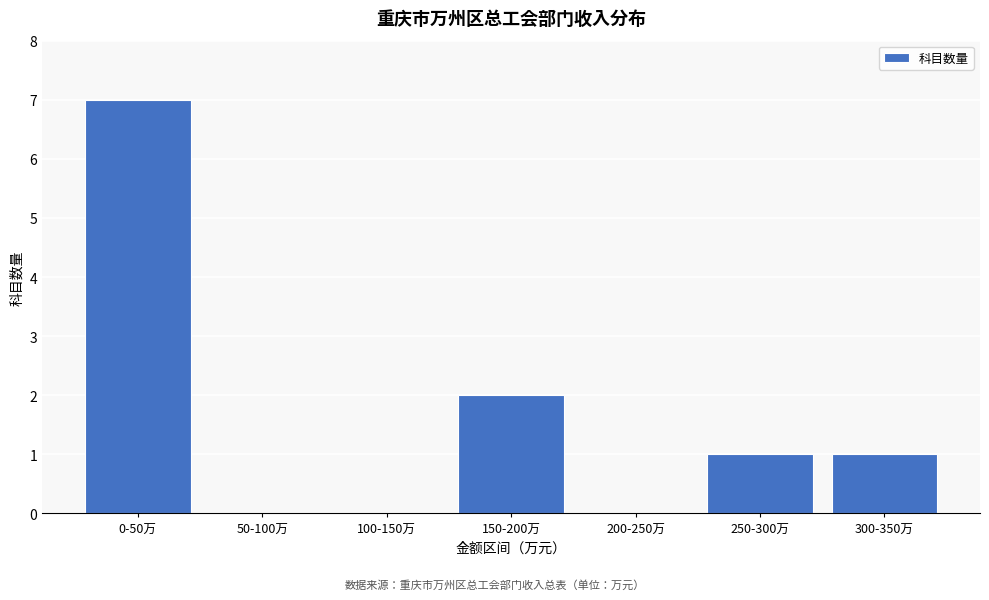

Reading right to left, what are all the values shown in this chart?

300-350万=1	250-300万=1	200-250万=0	150-200万=2	100-150万=0	50-100万=0	0-50万=7